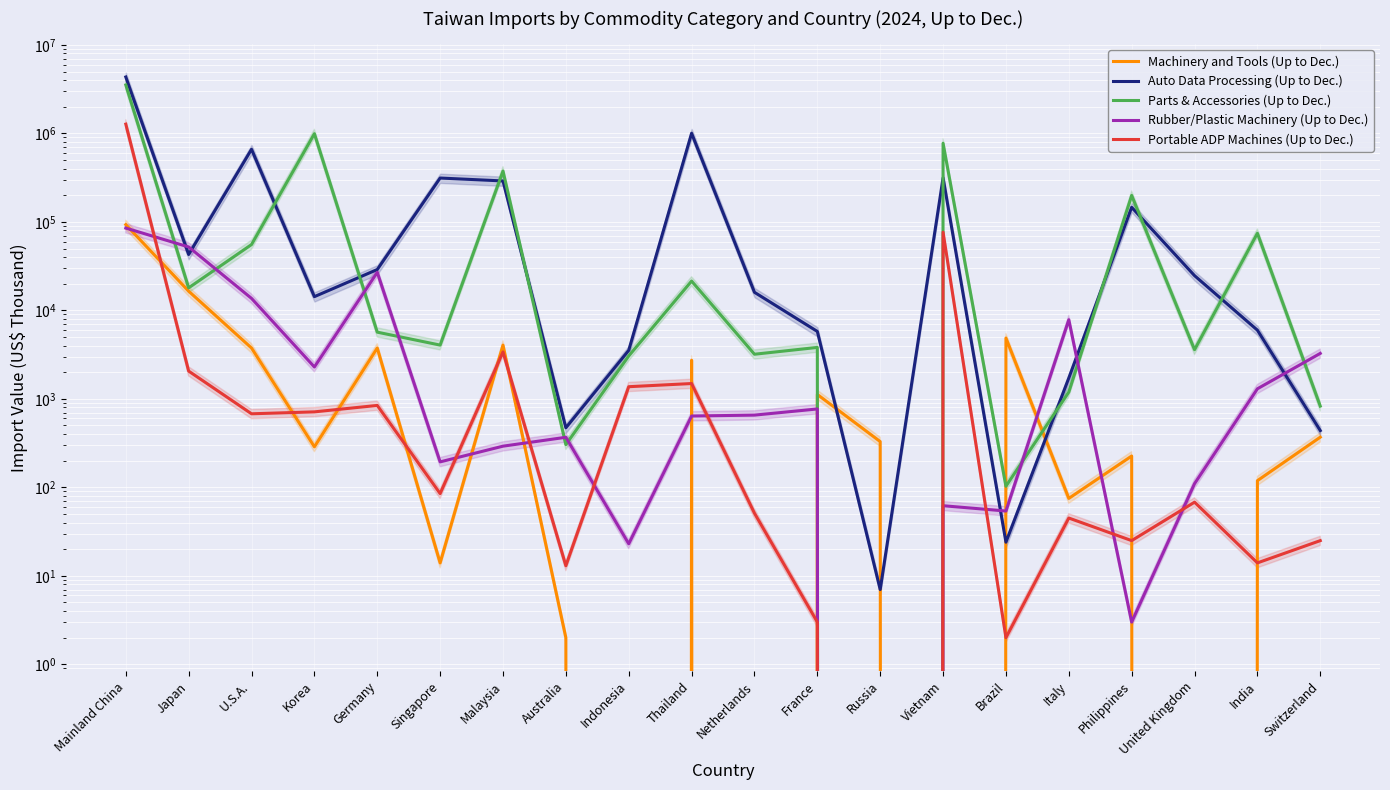

Between Korea and Germany, which is larger?

Germany